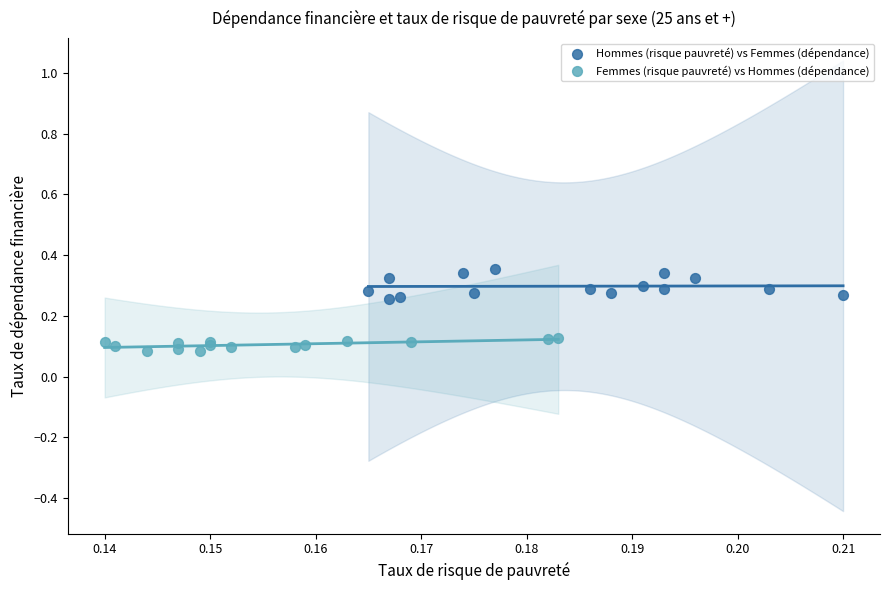

Which series contains the highest Y value?

Hommes (risque pauvreté) vs Femmes (dépendance)